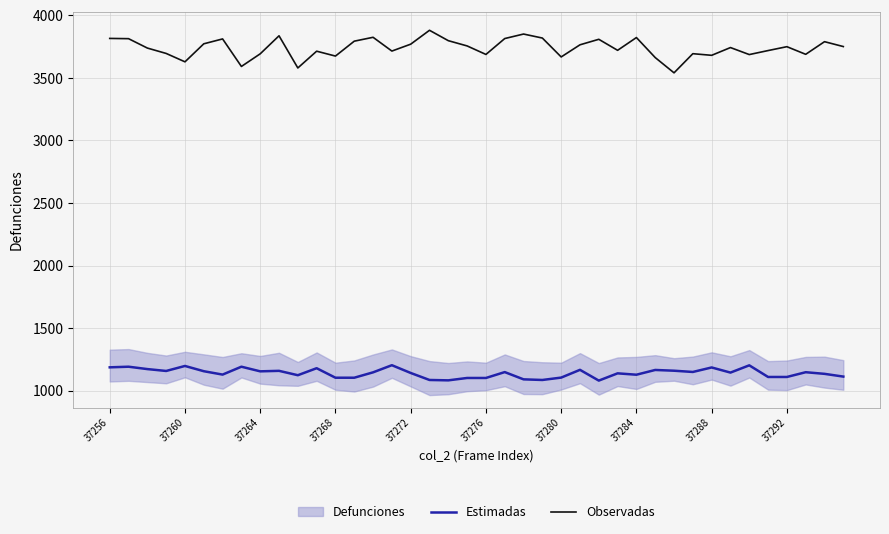

What is the minimum value for Estimadas?

1081